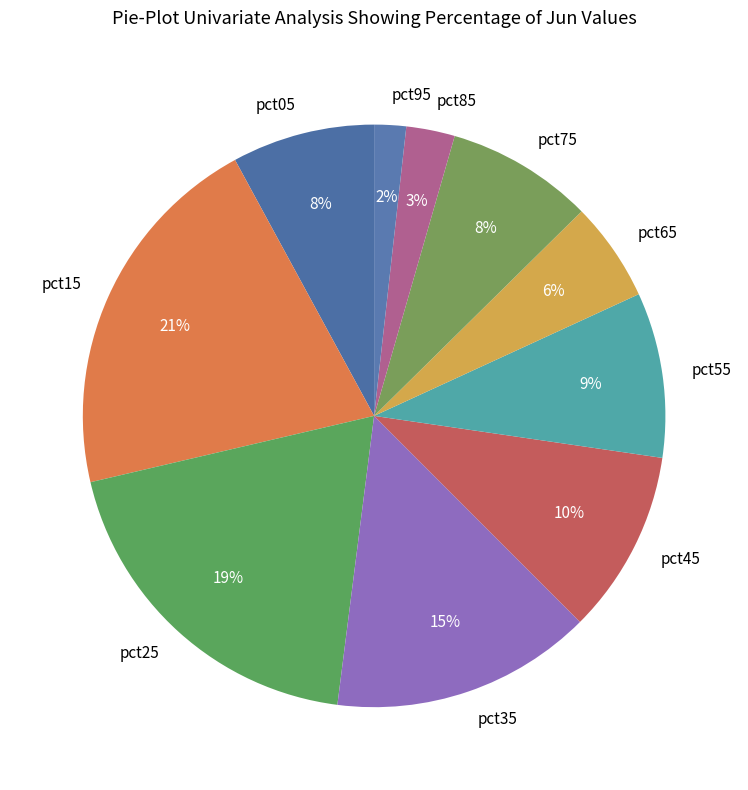

To the nearest percent, what portion does pct35 represent?

15%